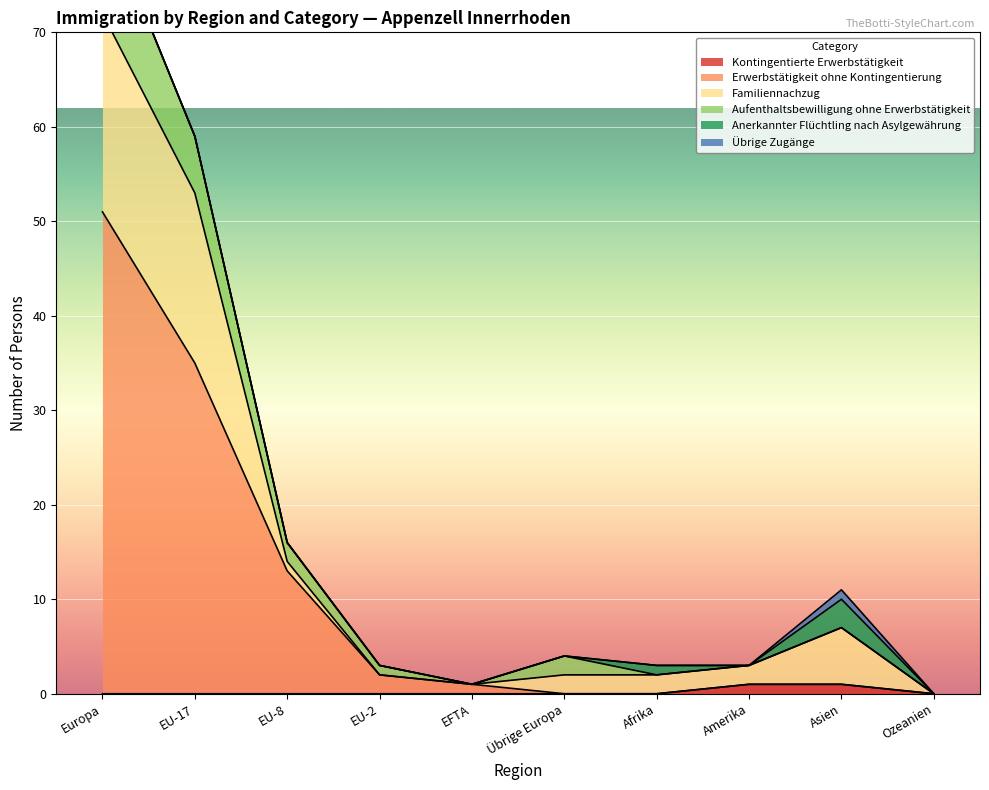

Which has a higher value, Afrika or EU-2?

Afrika